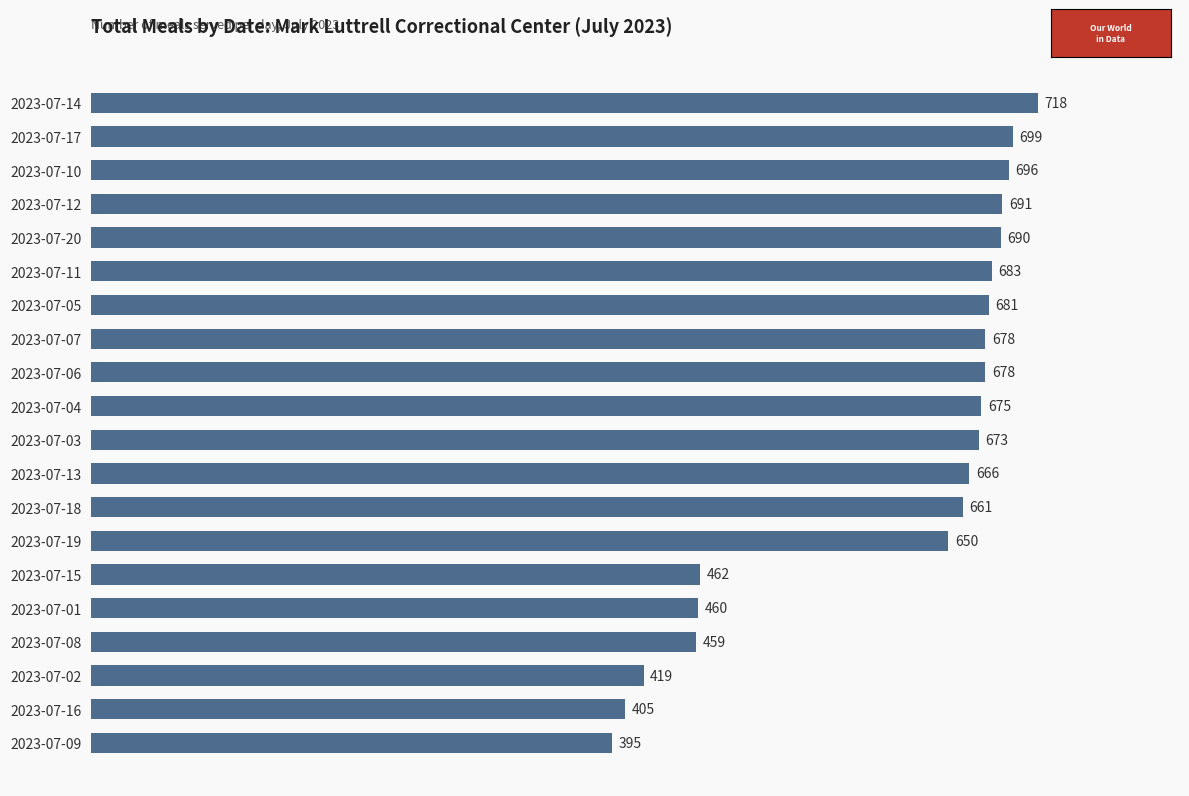

Is it true that the value at 2023-07-07 is 678?

True